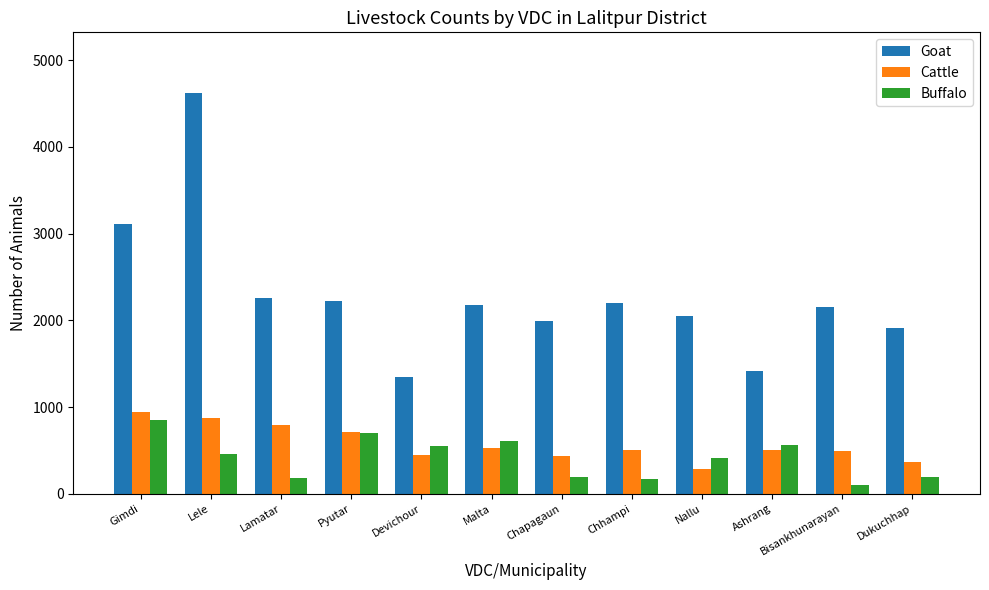

At how many categories does at least one series exceed 387?

12